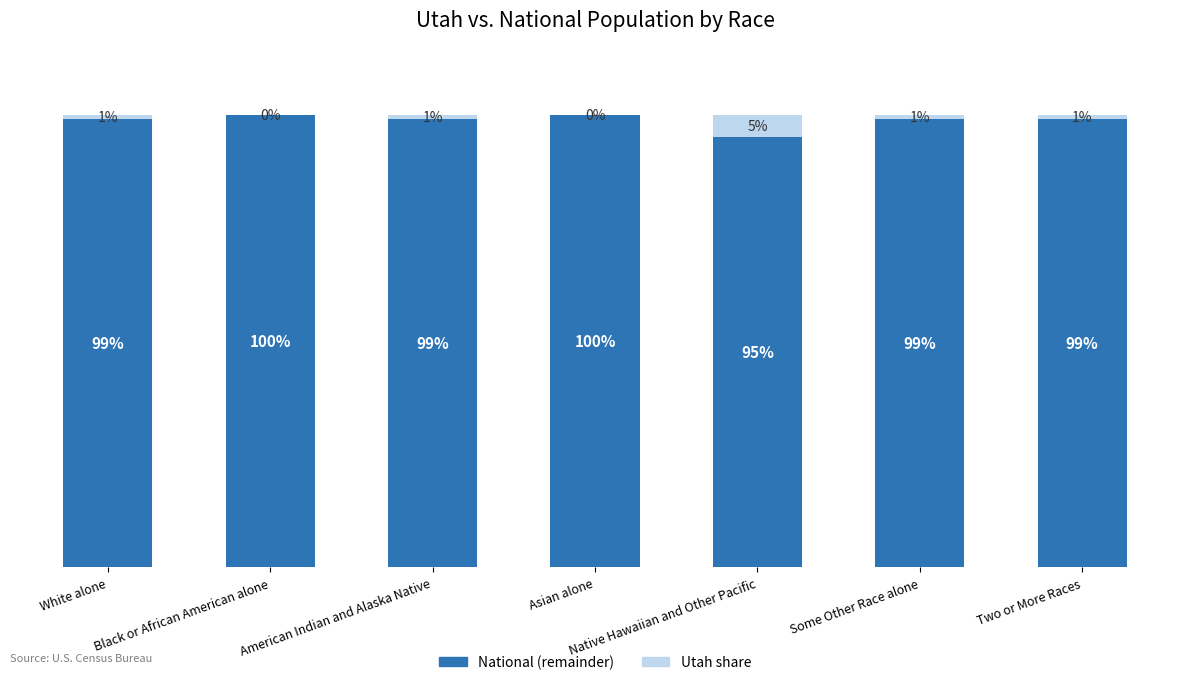

What is the difference between the maximum and second lowest values in the National (remainder) series?

1